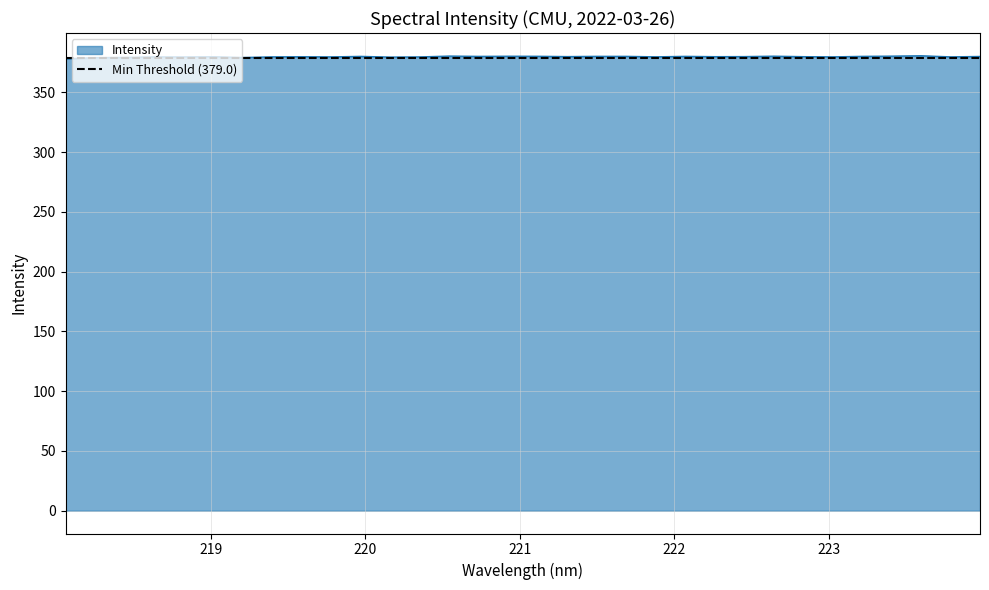

Is it true that the value at 219.3979 is 498.9?

False